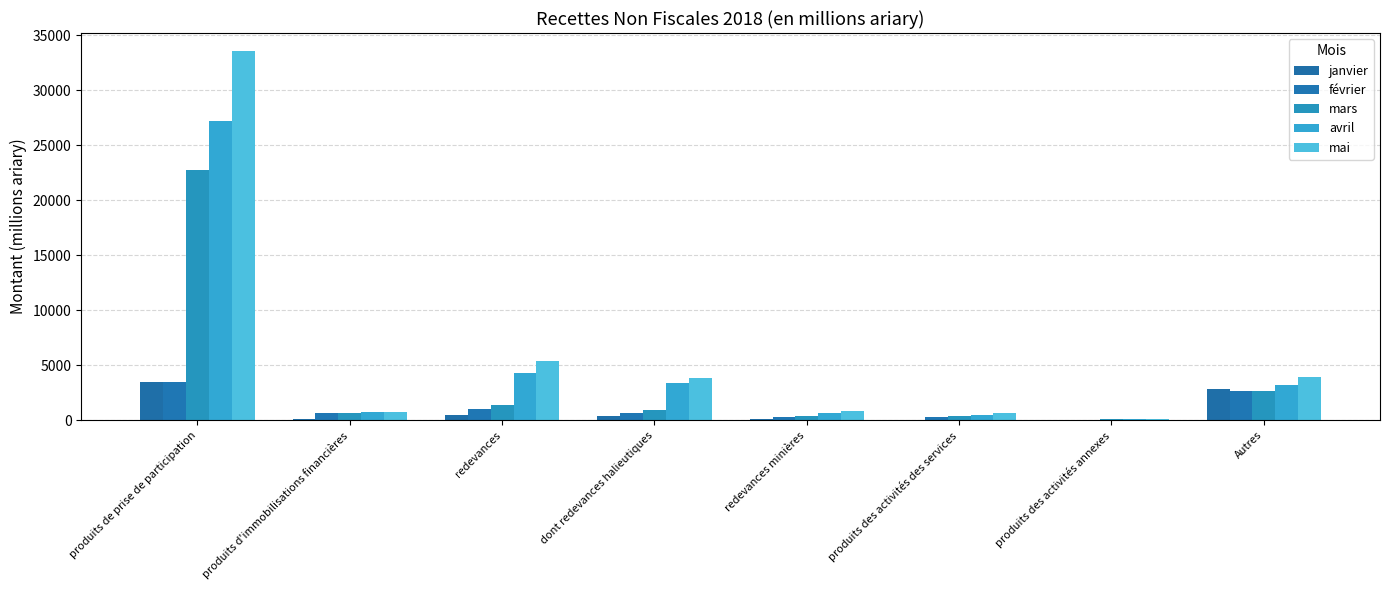

List the labels in order of mai value, smallest first.

produits des activités annexes, produits des activités des services, produits d'immobilisations financières, redevances minières, dont redevances halieutiques, Autres, redevances, produits de prise de participation